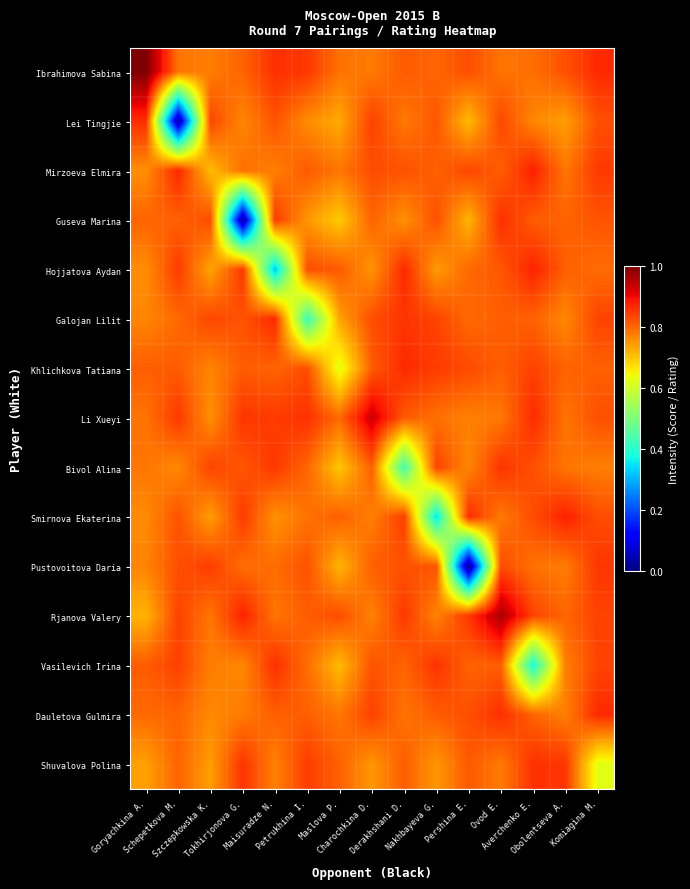

Reading left to right, transcribe all the data shown in this chart.

Ibrahimova Sabina: Goryachkina A.=1.0	Schepetkova M.=0.8	Szczepkowska K.=0.8	Tokhirjonova G.=0.8	Maisuradze N.=0.9	Petrukhina I.=0.8	Maslova P.=0.8	Charochkina D.=0.8	Derakhshani D.=0.8	Nakhbayeva G.=0.8	Pershina E.=0.8	Ovod E.=0.8	Averchenko E.=0.8	Obolentseva A.=0.8	Komiagina M.=0.9
Lei Tingjie: Goryachkina A.=0.9	Schepetkova M.=0.0	Szczepkowska K.=0.8	Tokhirjonova G.=0.8	Maisuradze N.=0.8	Petrukhina I.=0.8	Maslova P.=0.7	Charochkina D.=0.8	Derakhshani D.=0.8	Nakhbayeva G.=0.8	Pershina E.=0.7	Ovod E.=0.8	Averchenko E.=0.8	Obolentseva A.=0.7	Komiagina M.=0.8
Mirzoeva Elmira: Goryachkina A.=0.8	Schepetkova M.=0.9	Szczepkowska K.=0.7	Tokhirjonova G.=0.8	Maisuradze N.=0.8	Petrukhina I.=0.8	Maslova P.=0.8	Charochkina D.=0.8	Derakhshani D.=0.8	Nakhbayeva G.=0.8	Pershina E.=0.8	Ovod E.=0.8	Averchenko E.=0.9	Obolentseva A.=0.8	Komiagina M.=0.8
Guseva Marina: Goryachkina A.=0.8	Schepetkova M.=0.8	Szczepkowska K.=0.8	Tokhirjonova G.=0.0	Maisuradze N.=0.8	Petrukhina I.=0.7	Maslova P.=0.7	Charochkina D.=0.8	Derakhshani D.=0.8	Nakhbayeva G.=0.8	Pershina E.=0.7	Ovod E.=0.9	Averchenko E.=0.8	Obolentseva A.=0.8	Komiagina M.=0.8
Hojjatova Aydan: Goryachkina A.=0.8	Schepetkova M.=0.8	Szczepkowska K.=0.7	Tokhirjonova G.=0.9	Maisuradze N.=0.3	Petrukhina I.=0.8	Maslova P.=0.8	Charochkina D.=0.8	Derakhshani D.=0.9	Nakhbayeva G.=0.7	Pershina E.=0.8	Ovod E.=0.8	Averchenko E.=0.9	Obolentseva A.=0.8	Komiagina M.=0.8
Galojan Lilit: Goryachkina A.=0.8	Schepetkova M.=0.8	Szczepkowska K.=0.8	Tokhirjonova G.=0.8	Maisuradze N.=0.9	Petrukhina I.=0.4	Maslova P.=0.7	Charochkina D.=0.8	Derakhshani D.=0.9	Nakhbayeva G.=0.8	Pershina E.=0.8	Ovod E.=0.8	Averchenko E.=0.8	Obolentseva A.=0.8	Komiagina M.=0.8
Khlichkova Tatiana: Goryachkina A.=0.8	Schepetkova M.=0.8	Szczepkowska K.=0.8	Tokhirjonova G.=0.8	Maisuradze N.=0.8	Petrukhina I.=0.8	Maslova P.=0.6	Charochkina D.=0.8	Derakhshani D.=0.9	Nakhbayeva G.=0.8	Pershina E.=0.8	Ovod E.=0.8	Averchenko E.=0.8	Obolentseva A.=0.8	Komiagina M.=0.8
Li Xueyi: Goryachkina A.=0.8	Schepetkova M.=0.8	Szczepkowska K.=0.8	Tokhirjonova G.=0.9	Maisuradze N.=0.8	Petrukhina I.=0.9	Maslova P.=0.8	Charochkina D.=0.9	Derakhshani D.=0.8	Nakhbayeva G.=0.8	Pershina E.=0.8	Ovod E.=0.8	Averchenko E.=0.9	Obolentseva A.=0.8	Komiagina M.=0.8
Bivol Alina: Goryachkina A.=0.8	Schepetkova M.=0.8	Szczepkowska K.=0.8	Tokhirjonova G.=0.8	Maisuradze N.=0.8	Petrukhina I.=0.8	Maslova P.=0.7	Charochkina D.=0.8	Derakhshani D.=0.4	Nakhbayeva G.=0.8	Pershina E.=0.8	Ovod E.=0.9	Averchenko E.=0.8	Obolentseva A.=0.8	Komiagina M.=0.8
Smirnova Ekaterina: Goryachkina A.=0.8	Schepetkova M.=0.8	Szczepkowska K.=0.7	Tokhirjonova G.=0.8	Maisuradze N.=0.8	Petrukhina I.=0.8	Maslova P.=0.8	Charochkina D.=0.8	Derakhshani D.=0.8	Nakhbayeva G.=0.3	Pershina E.=0.9	Ovod E.=0.8	Averchenko E.=0.8	Obolentseva A.=0.9	Komiagina M.=0.8
Pustovoitova Daria: Goryachkina A.=0.8	Schepetkova M.=0.8	Szczepkowska K.=0.8	Tokhirjonova G.=0.8	Maisuradze N.=0.8	Petrukhina I.=0.8	Maslova P.=0.7	Charochkina D.=0.8	Derakhshani D.=0.8	Nakhbayeva G.=0.8	Pershina E.=0.0	Ovod E.=0.8	Averchenko E.=0.8	Obolentseva A.=0.8	Komiagina M.=0.9
Rjanova Valery: Goryachkina A.=0.7	Schepetkova M.=0.8	Szczepkowska K.=0.8	Tokhirjonova G.=0.9	Maisuradze N.=0.8	Petrukhina I.=0.8	Maslova P.=0.8	Charochkina D.=0.8	Derakhshani D.=0.8	Nakhbayeva G.=0.8	Pershina E.=0.9	Ovod E.=1.0	Averchenko E.=0.8	Obolentseva A.=0.8	Komiagina M.=0.8
Vasilevich Irina: Goryachkina A.=0.8	Schepetkova M.=0.8	Szczepkowska K.=0.8	Tokhirjonova G.=0.8	Maisuradze N.=0.9	Petrukhina I.=0.8	Maslova P.=0.7	Charochkina D.=0.8	Derakhshani D.=0.8	Nakhbayeva G.=0.9	Pershina E.=0.8	Ovod E.=0.8	Averchenko E.=0.4	Obolentseva A.=0.8	Komiagina M.=0.8
Dauletova Gulmira: Goryachkina A.=0.8	Schepetkova M.=0.8	Szczepkowska K.=0.8	Tokhirjonova G.=0.8	Maisuradze N.=0.8	Petrukhina I.=0.8	Maslova P.=0.8	Charochkina D.=0.8	Derakhshani D.=0.8	Nakhbayeva G.=0.8	Pershina E.=0.8	Ovod E.=0.9	Averchenko E.=0.8	Obolentseva A.=0.8	Komiagina M.=0.9
Shuvalova Polina: Goryachkina A.=0.7	Schepetkova M.=0.8	Szczepkowska K.=0.7	Tokhirjonova G.=0.9	Maisuradze N.=0.8	Petrukhina I.=0.8	Maslova P.=0.8	Charochkina D.=0.7	Derakhshani D.=0.8	Nakhbayeva G.=0.7	Pershina E.=0.8	Ovod E.=0.8	Averchenko E.=0.9	Obolentseva A.=0.9	Komiagina M.=0.6